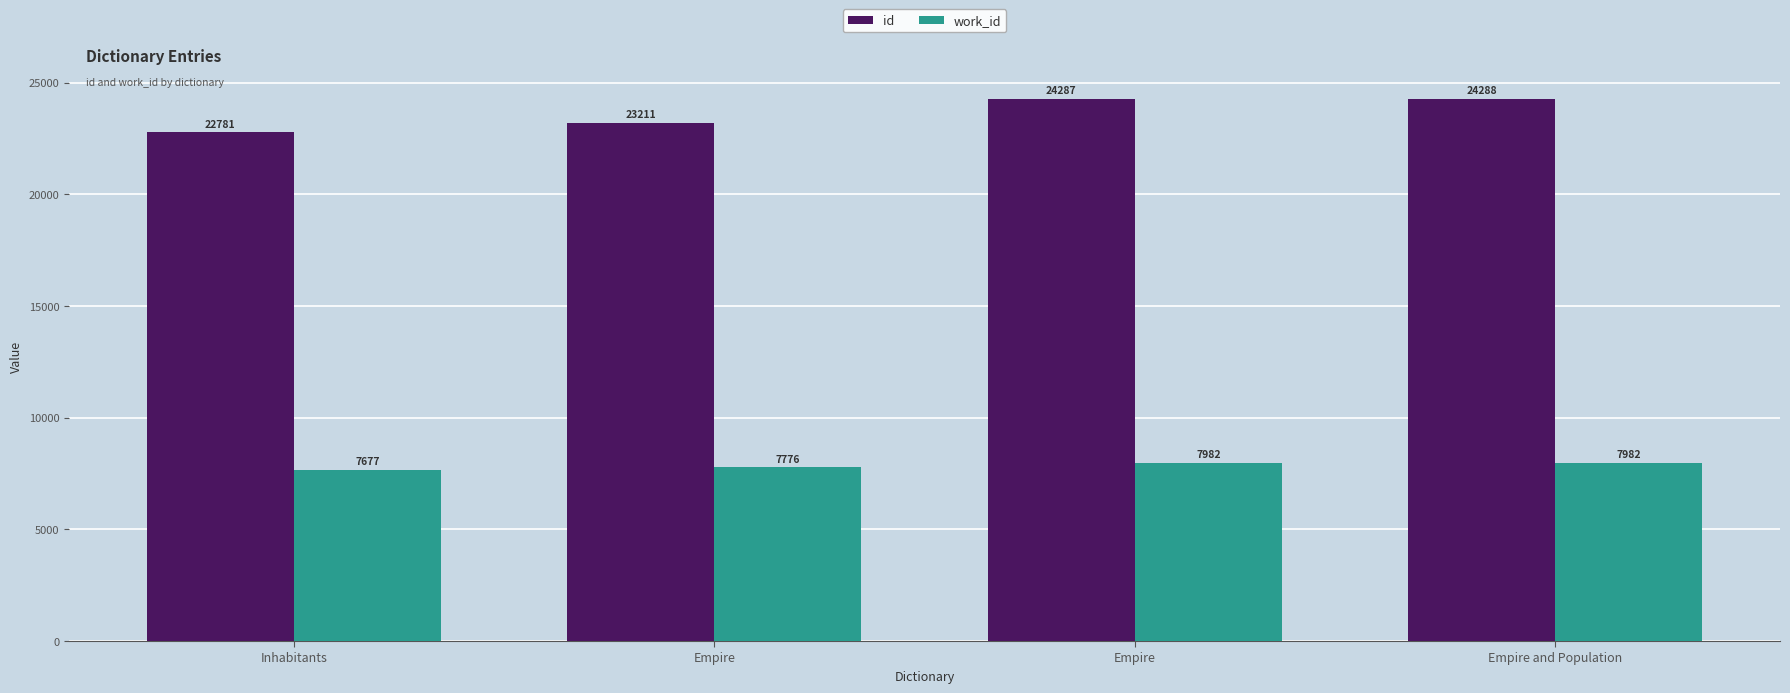

What is the difference between the second highest and minimum values in the work_id series?

305